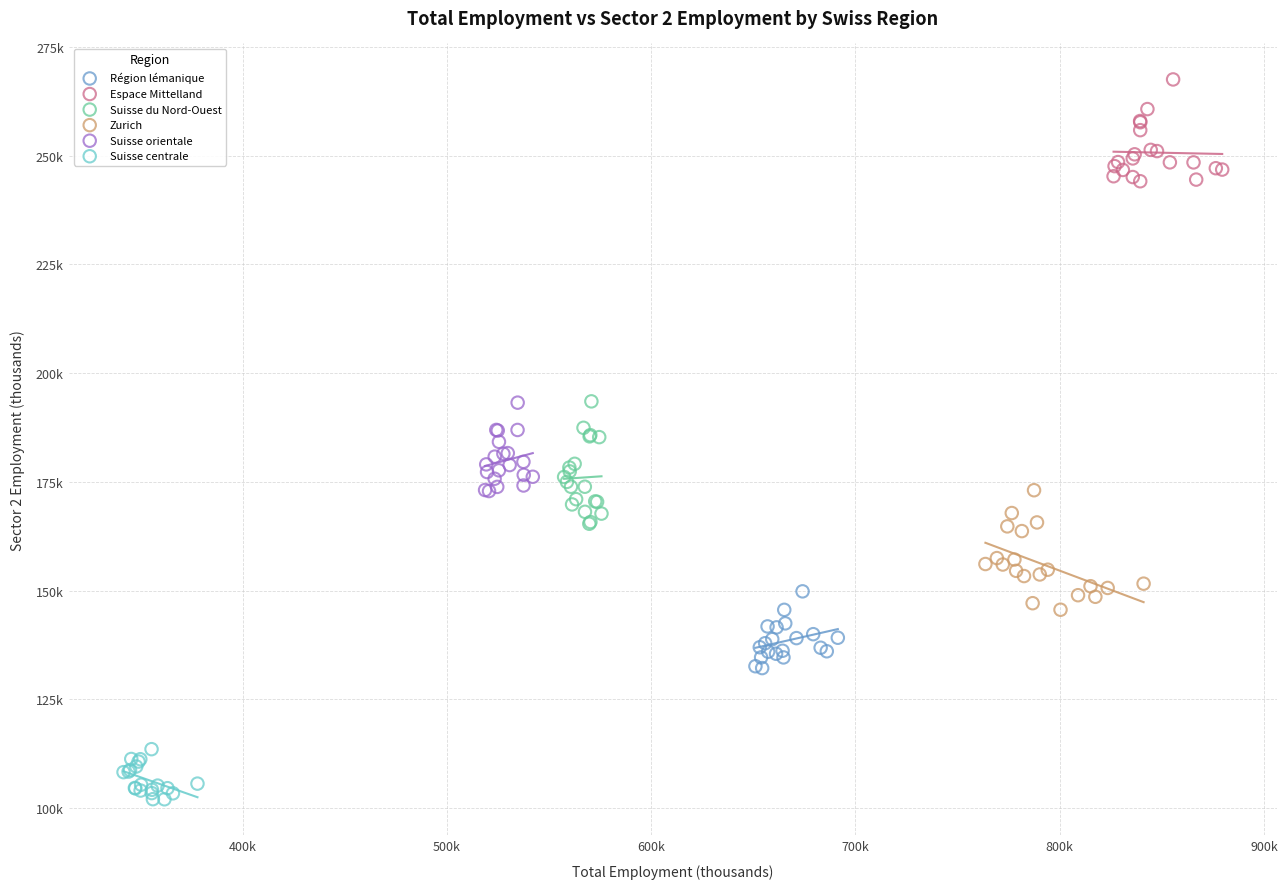

Which series contains the highest Y value?

Espace Mittelland